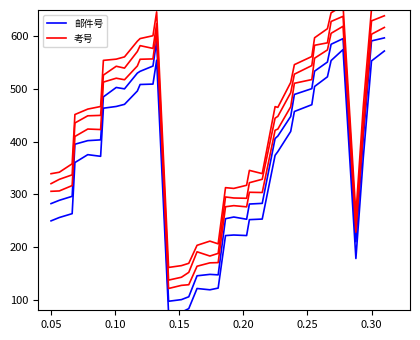

True or false: 考号_red_0 has more than 0 points higher than both neighbors.

True